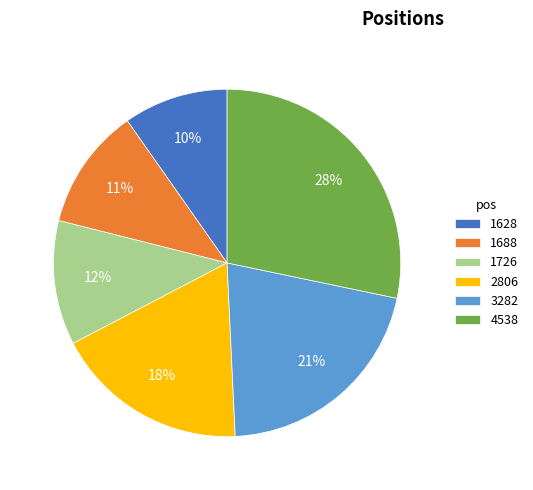

Between 3282 and 4538, which is larger?

4538